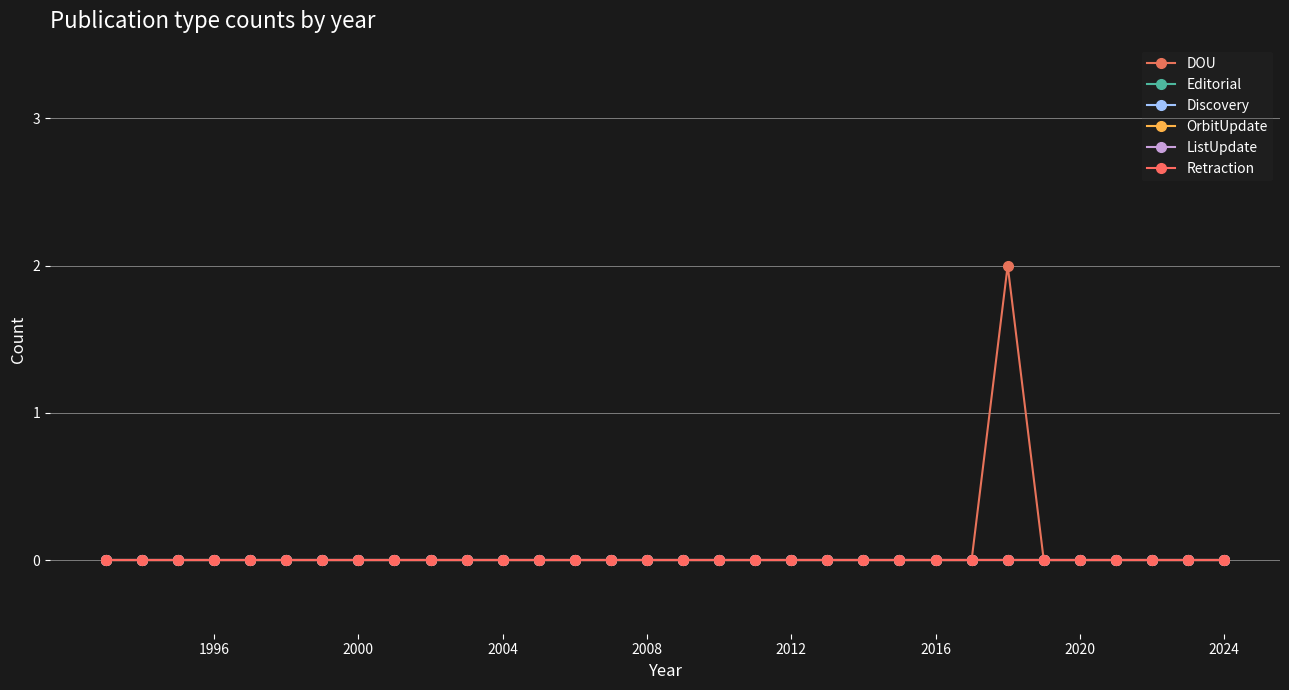

Which series has the widest spread of values?

DOU